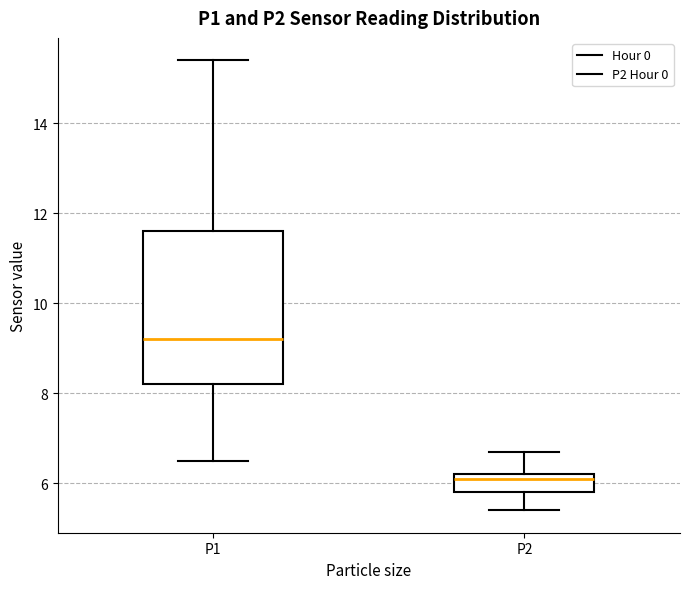

Reading left to right, read every box against the y-axis: the position of its median line, the range the box covers, and the ends of its whiskers. The values are not printed on the chart, so give them approximately, as read against the axis.

P1: median 9.2, box 8.2 to 11.6, whiskers 6.6 to 15.4
P2: median 6.2 (just below the box's upper edge), box 5.8 to 6.2, whiskers 5.4 to 6.8